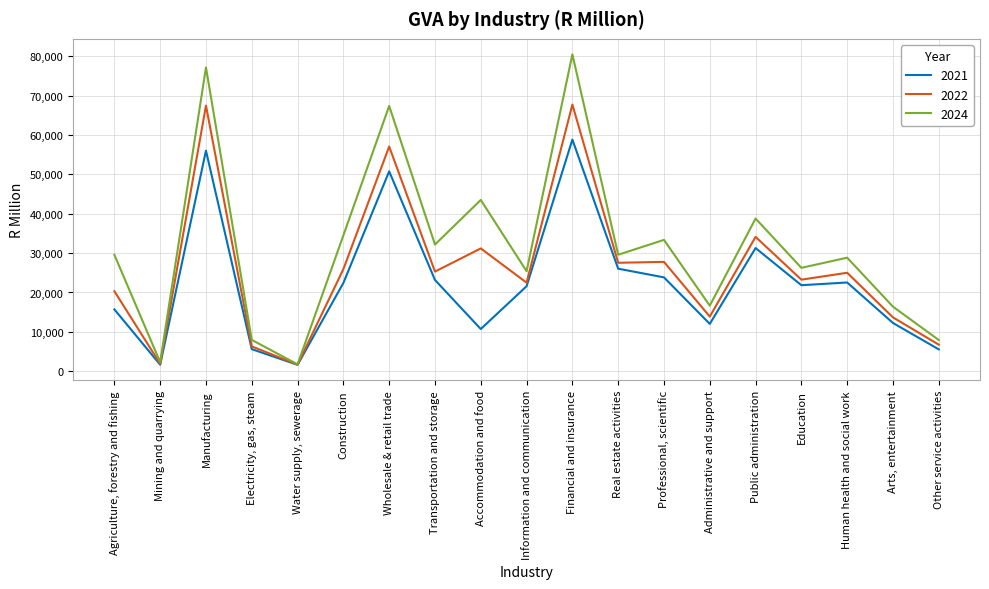

At which category does the chart reach its peak across all series?

Financial and insurance